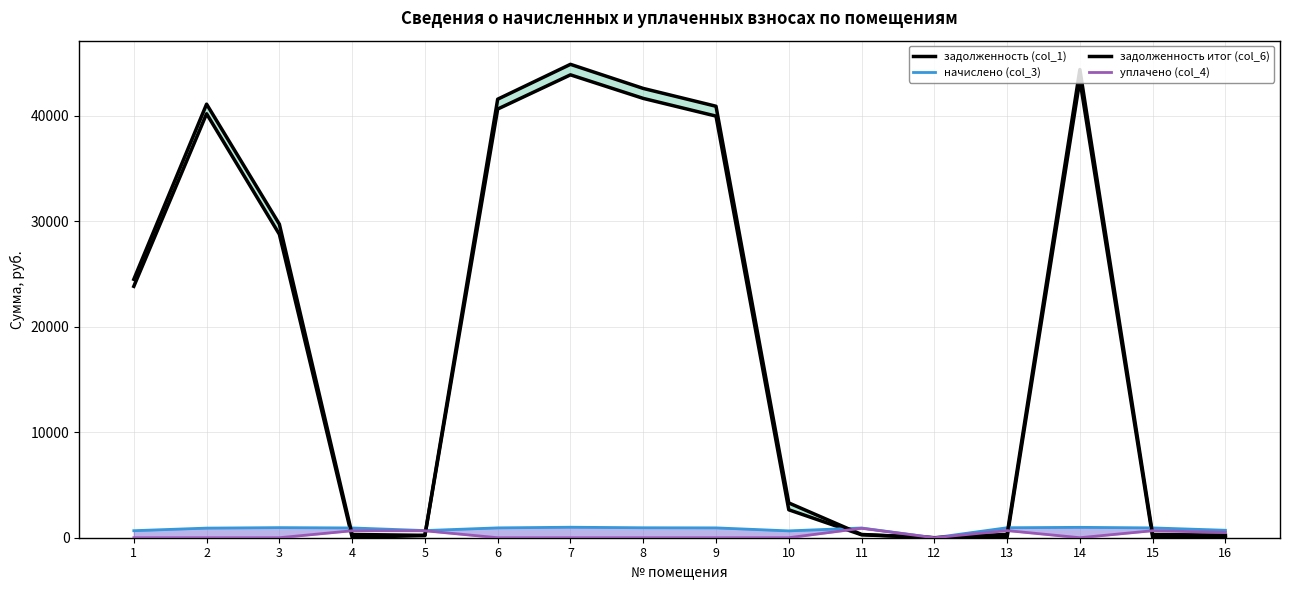

True or false: начислено (col_3) has a value of 933.7 at 6.

True